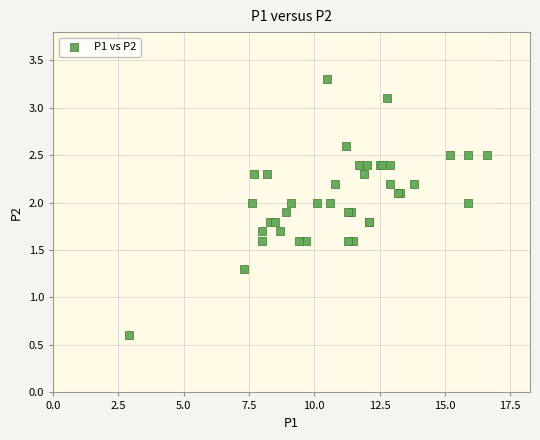

What Y value in the scatter plot is closest to 1?

1.3